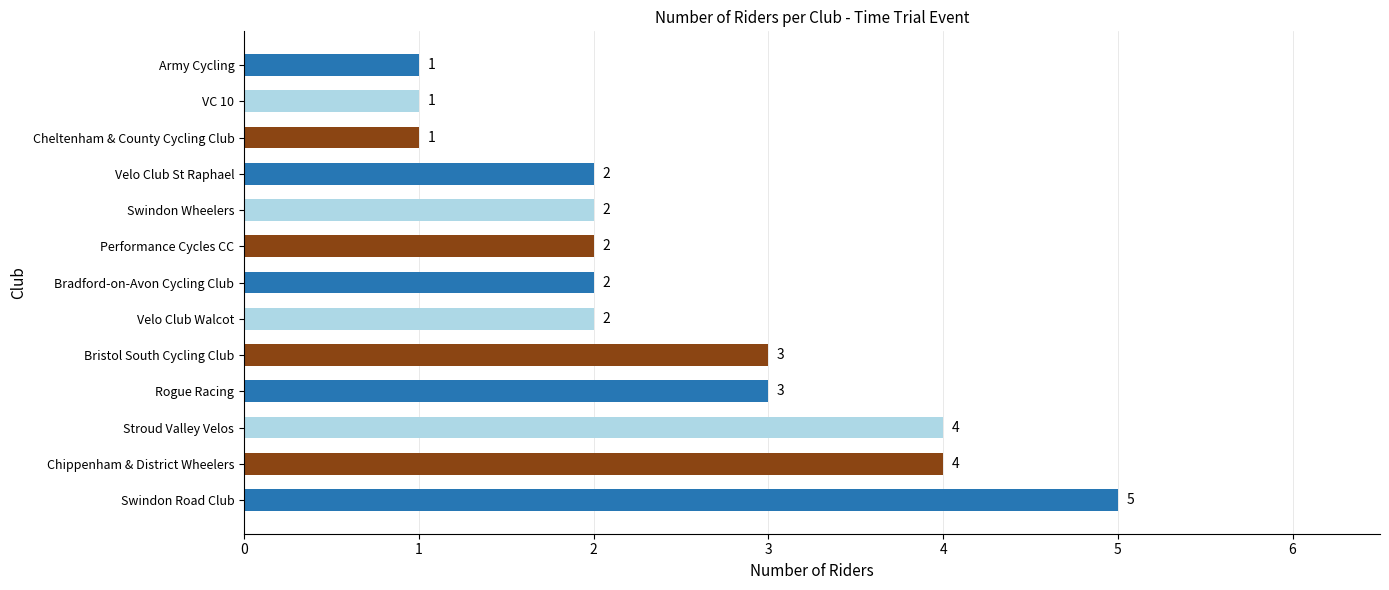

What is the ratio of the value at Velo Club St Raphael to the value at Cheltenham & County Cycling Club?

2.0